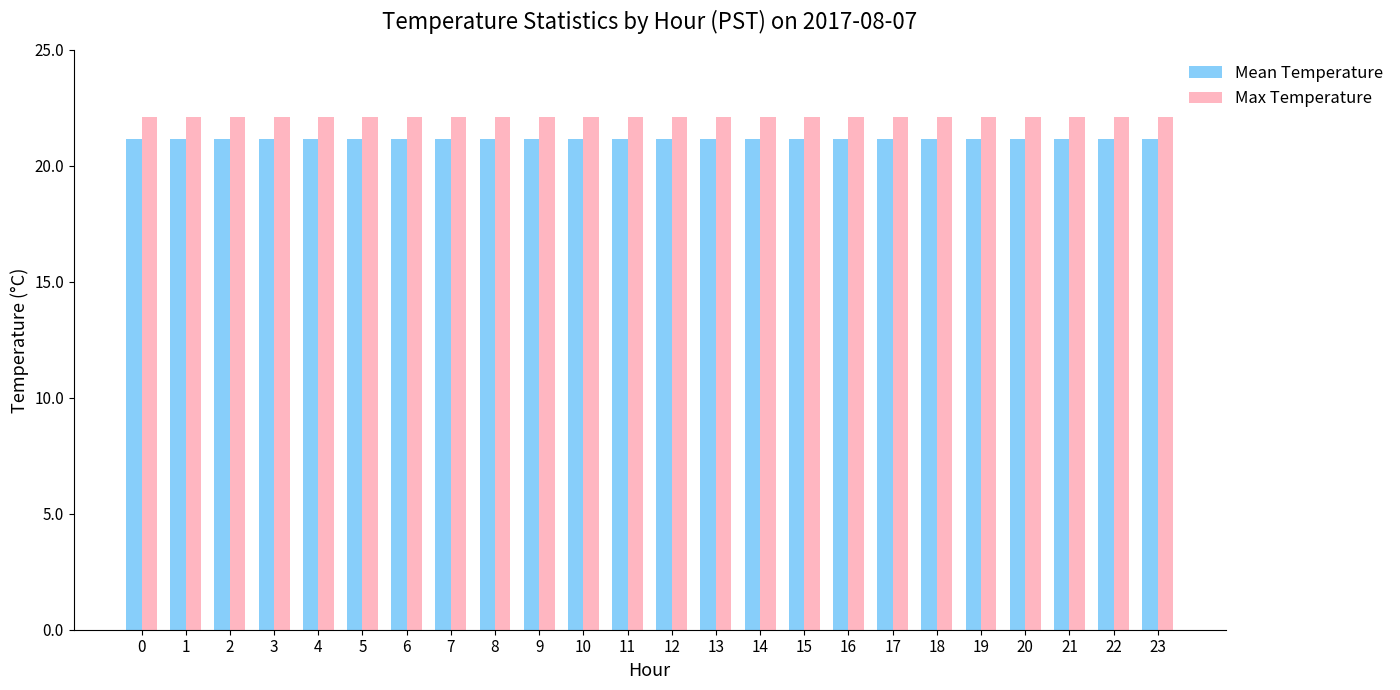

What is the total value across all series at 19?

43.3